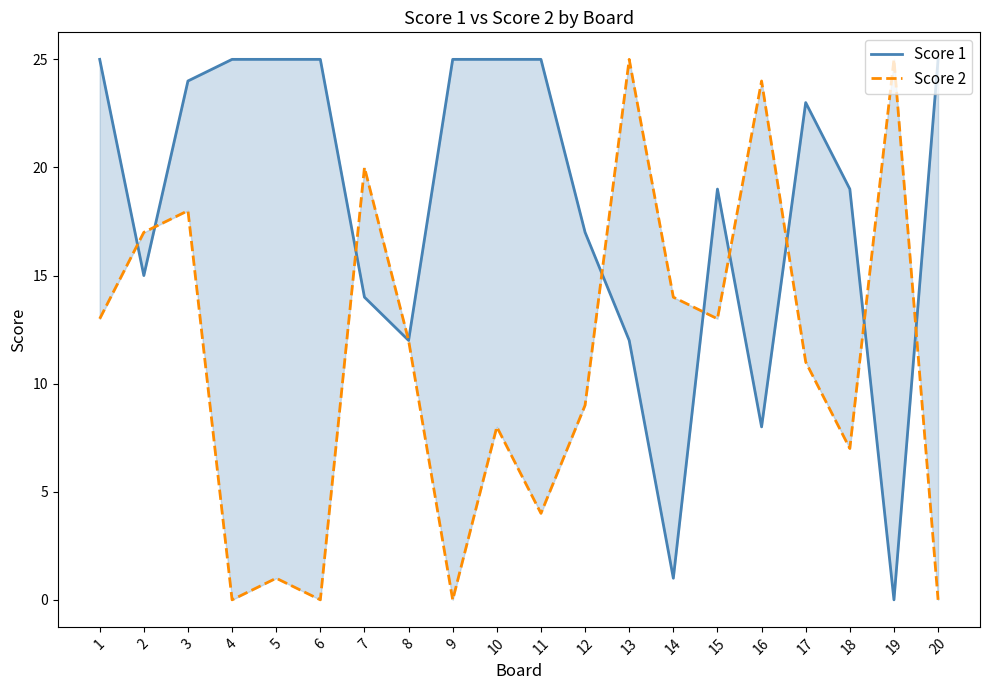

What is the difference between the maximum and minimum values in the Score 2 series?

25